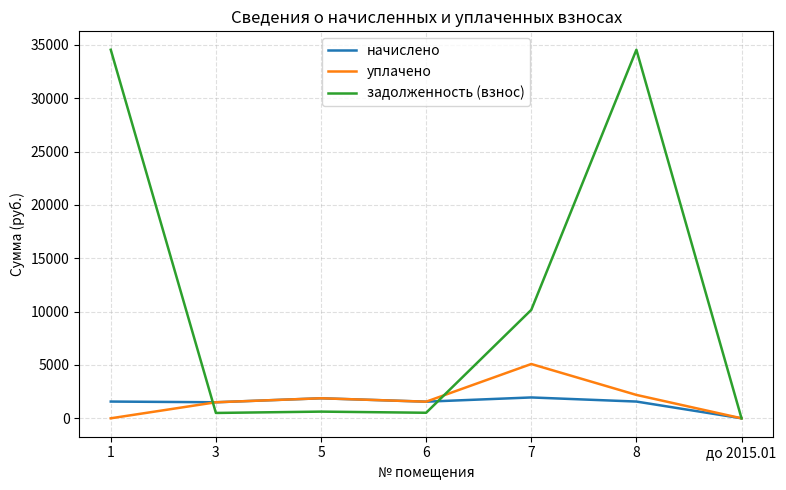

Where is the first local maximum for уплачено?

5